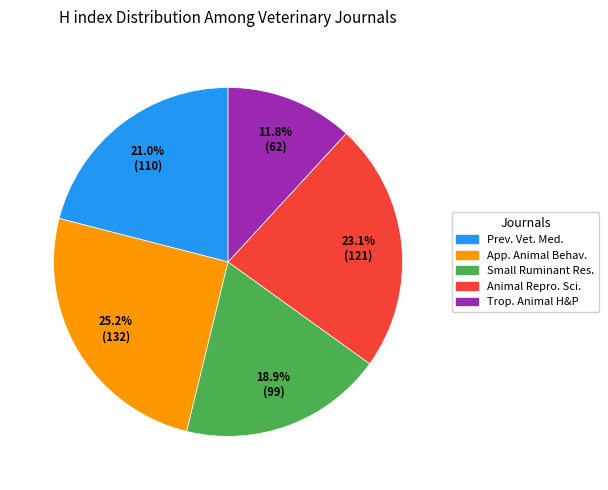

How many segments does this pie chart have?

5